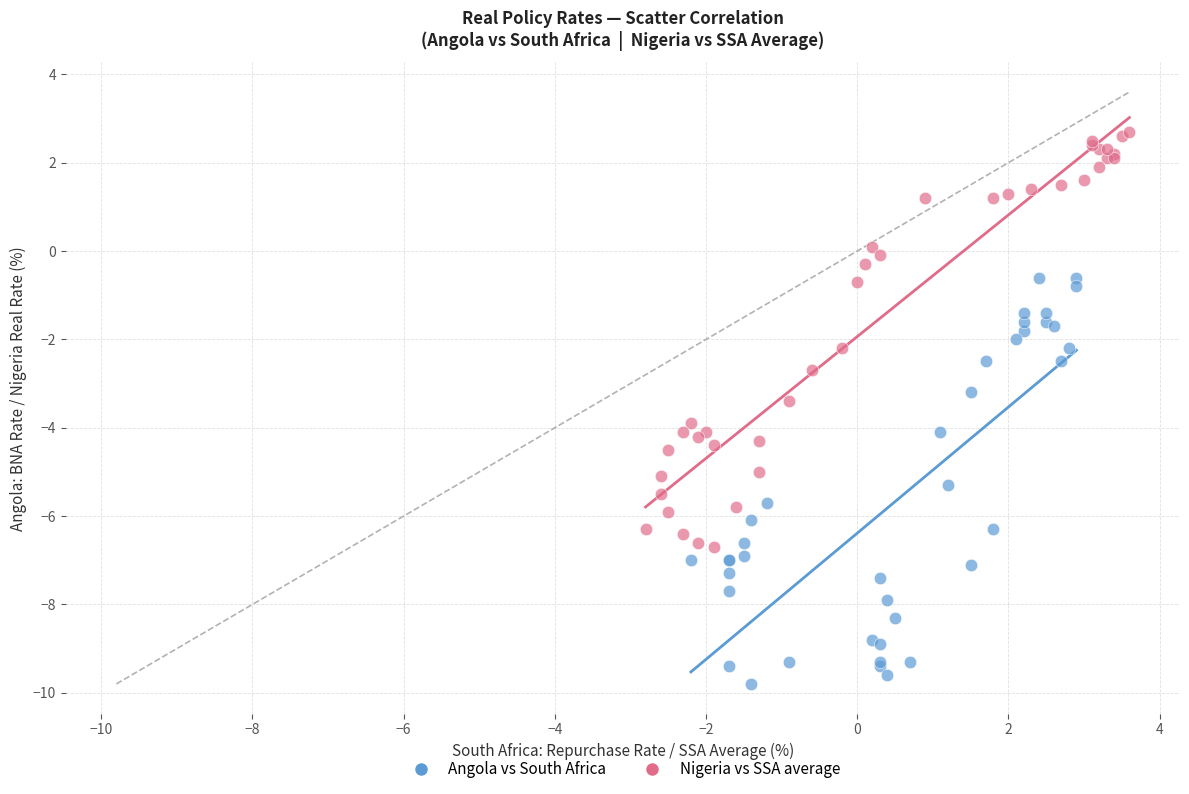

Which series contains the highest Y value?

Nigeria vs SSA average